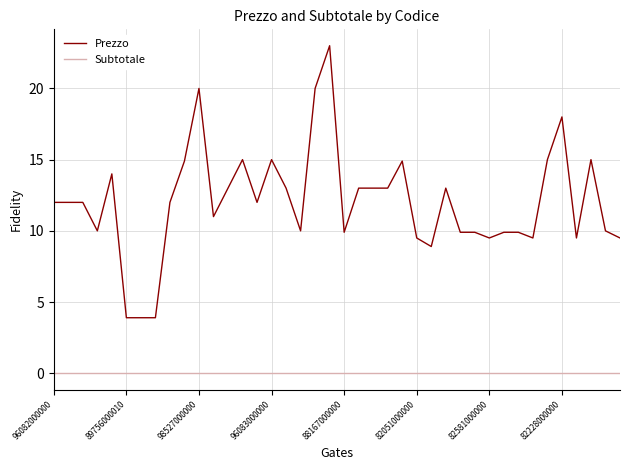

Which series has the largest total across all categories?

Prezzo